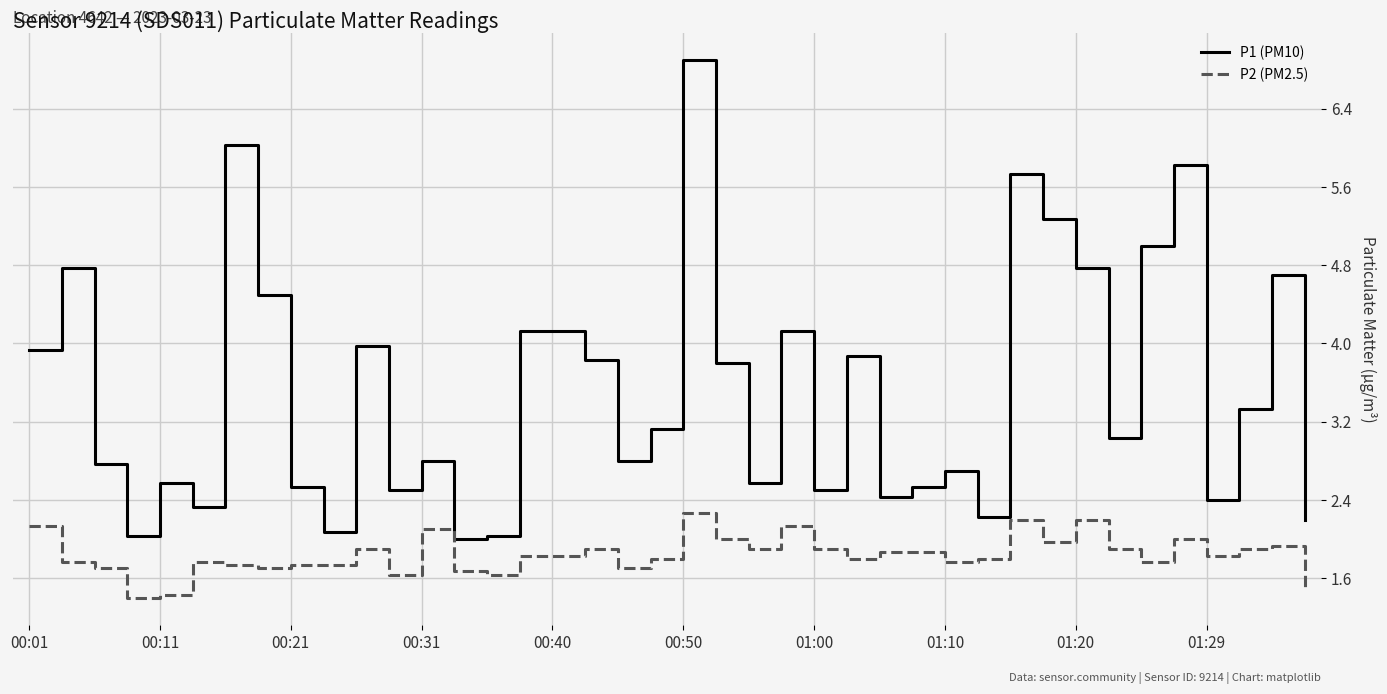

True or false: P2 (PM2.5) and P1 (PM10) cross at least once.

False